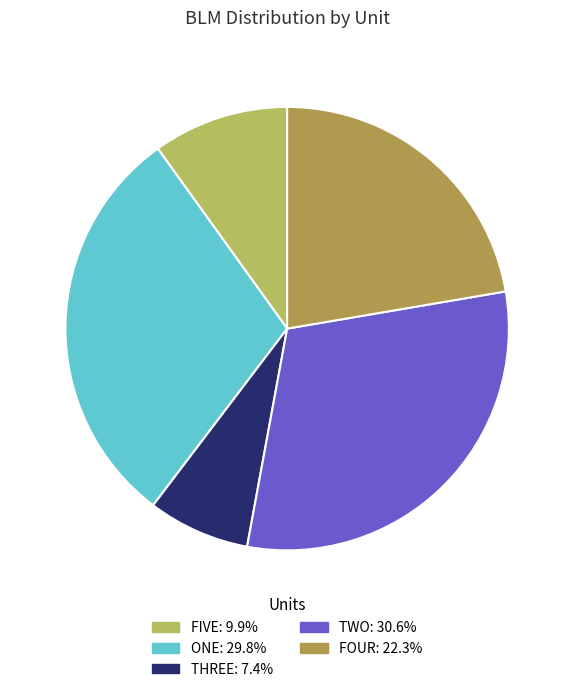

To the nearest percent, what is the combined percentage of FIVE and TWO?

40%